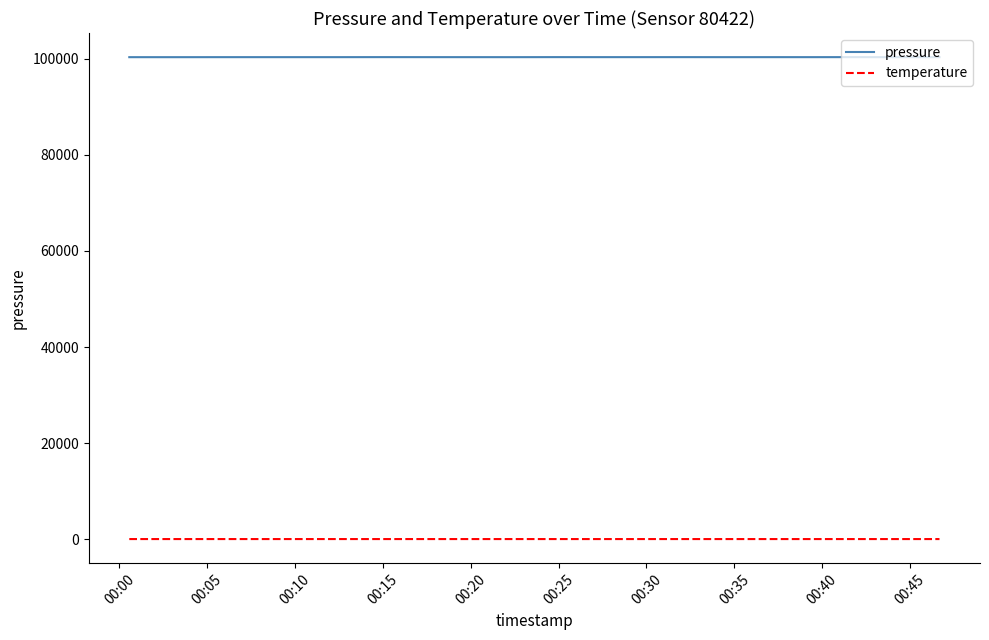

What is the highest value of the pressure series?

100362.8